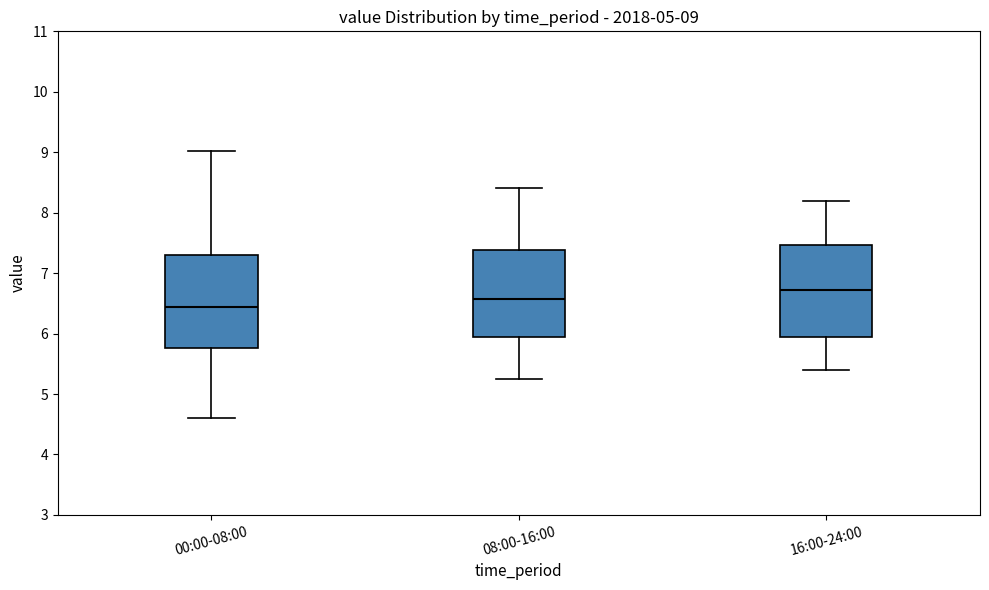

Which box's median line is the highest?

16:00-24:00